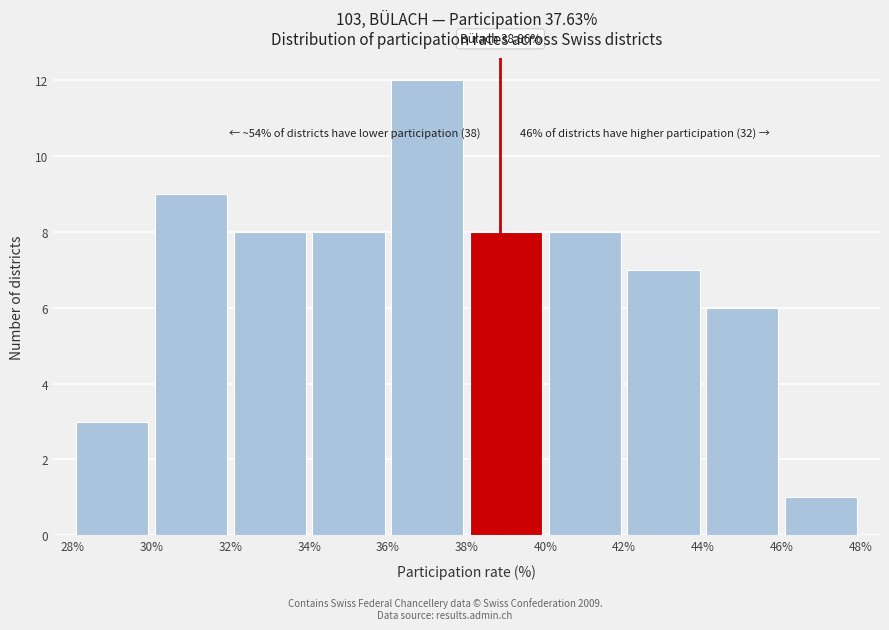

Which range on the x-axis has the tallest bar?

36% to 38%